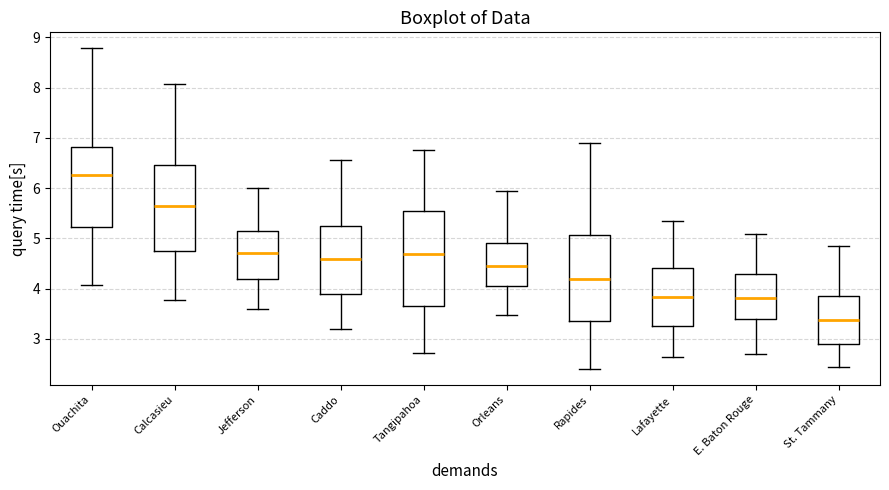

Which box's median line is the highest?

Ouachita